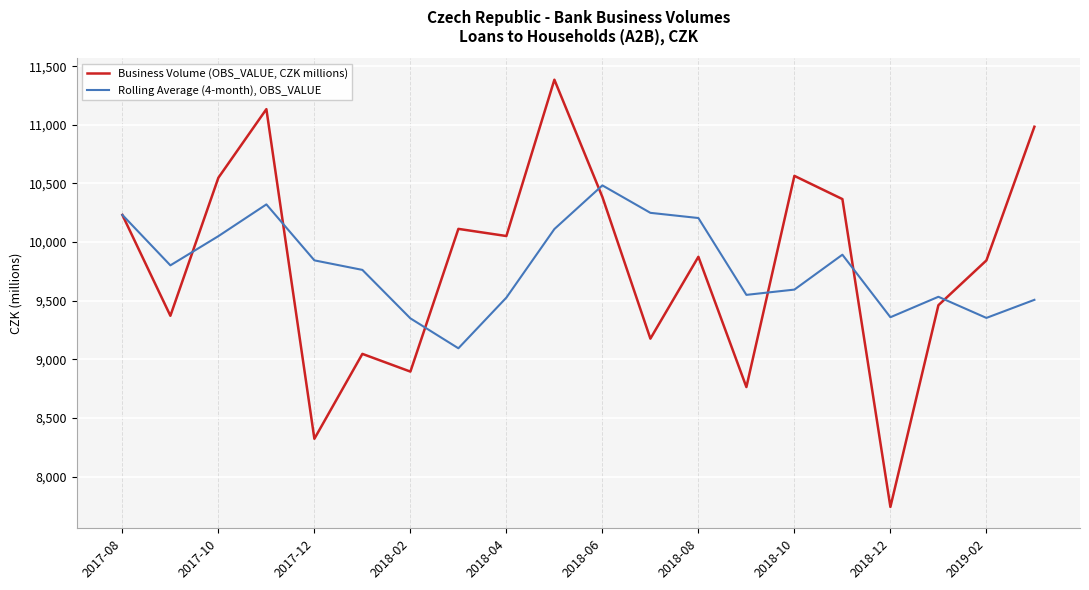

Which series has the largest range (max minus min)?

Business Volume (OBS_VALUE, CZK millions)